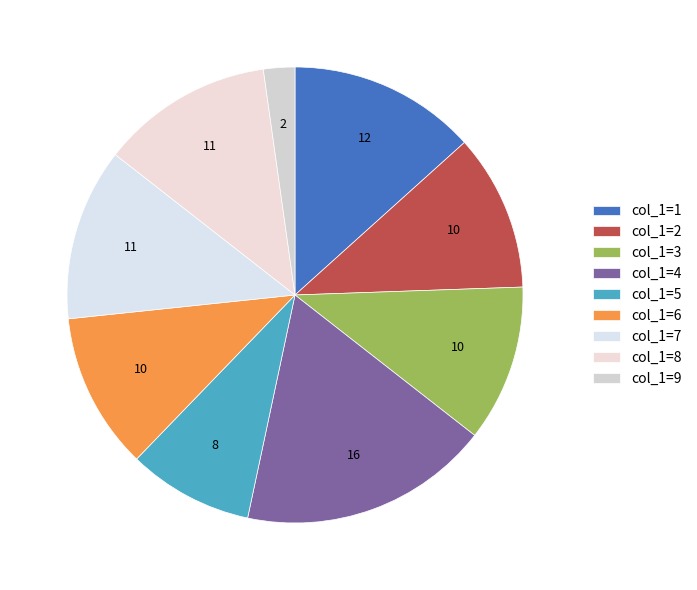

How many segments does this pie chart have?

9